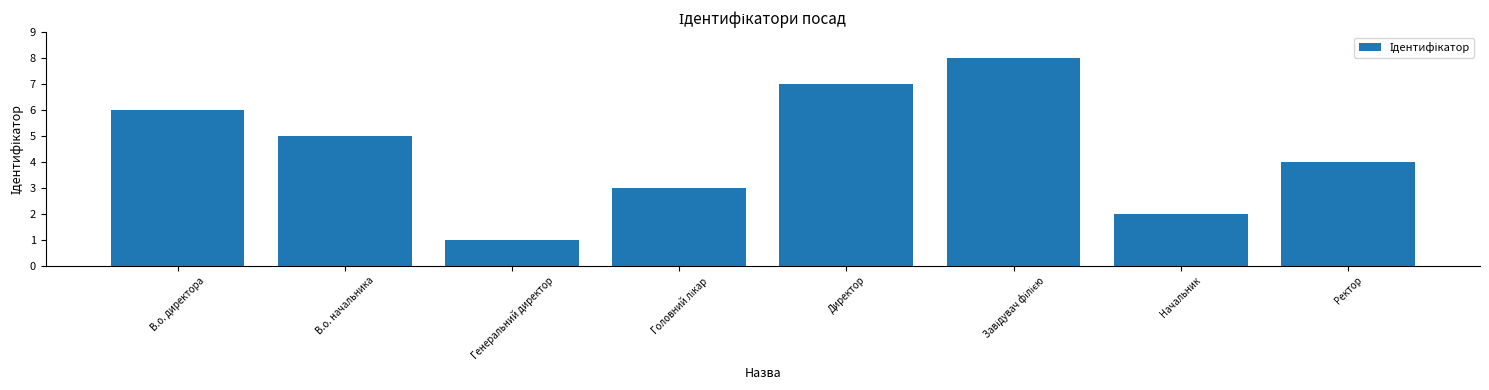

What is the sum of all values?

36